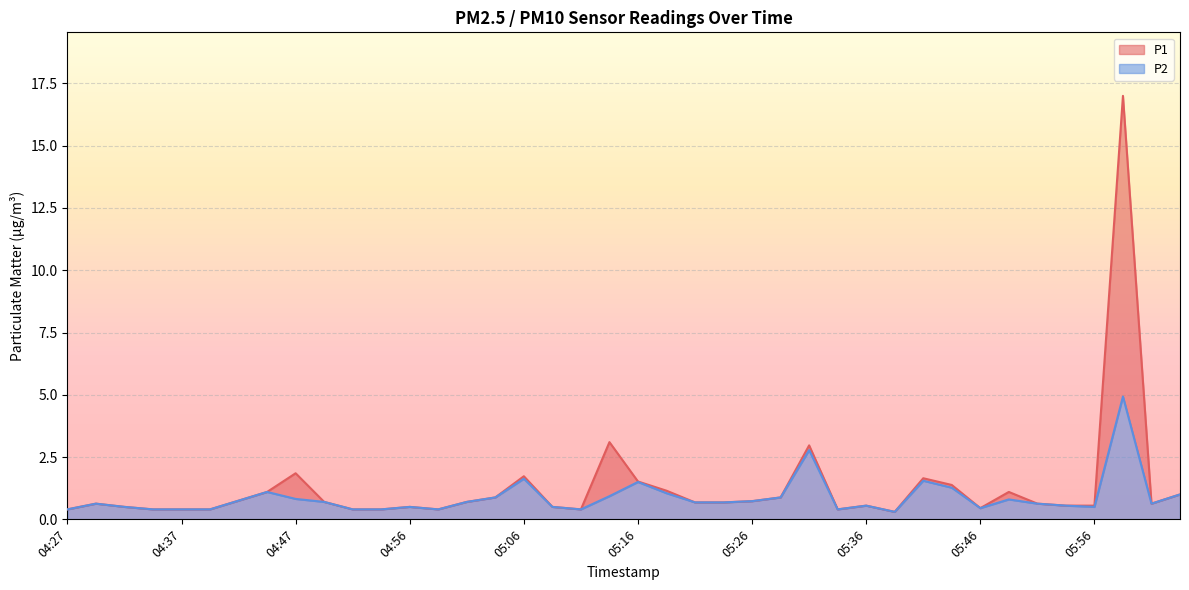

The value of P2 at 04:59 is 0.4. True or false?

True